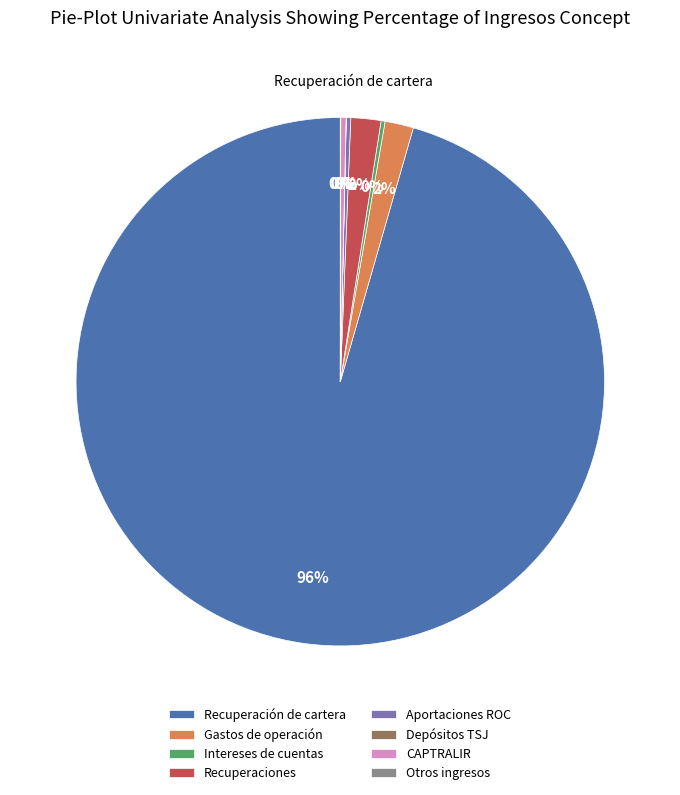

Which slice is the largest?

Recuperación de cartera